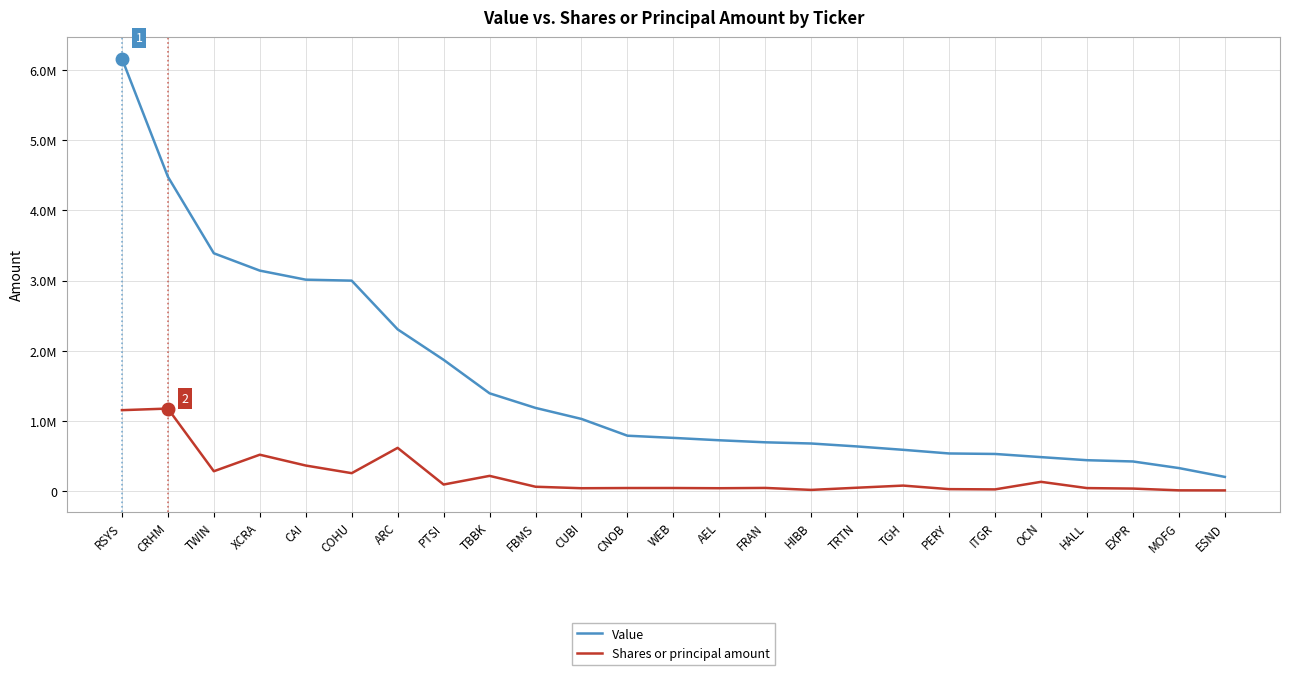

What are all the series names shown in the legend?

Value, Shares or principal amount